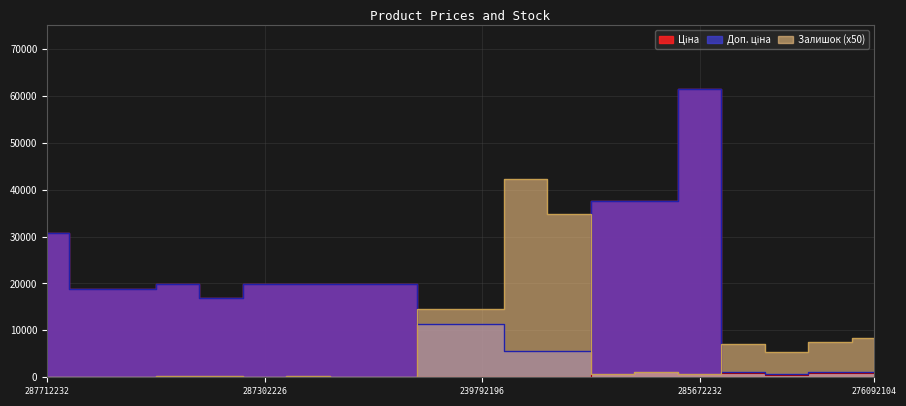

At which category does Залишок reach its first local valley?

287302226